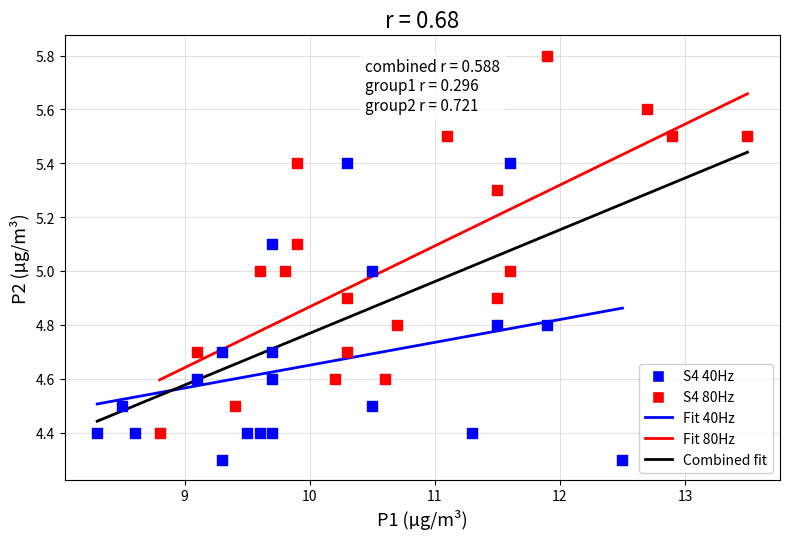

Which series has the widest spread of Y values?

S4 80Hz